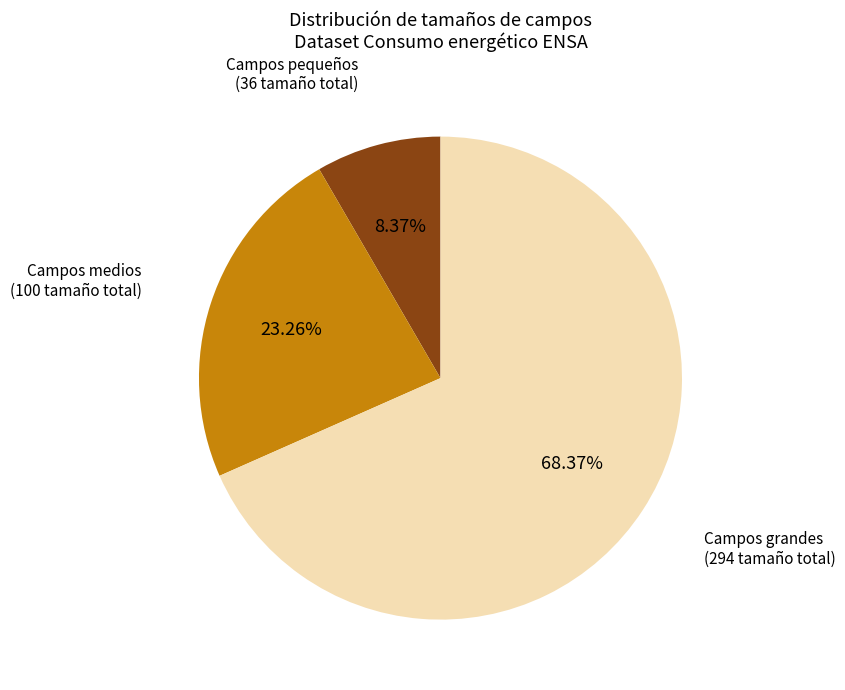

Rank the categories by value from highest to lowest.

Campos grandes (294 tamaño total), Campos medios (100 tamaño total), Campos pequeños (36 tamaño total)